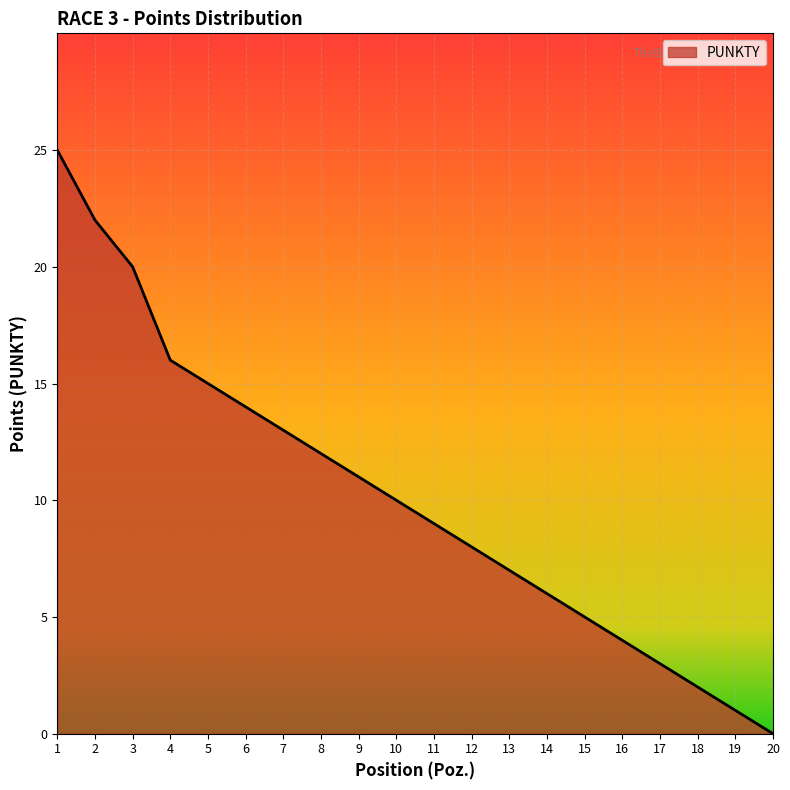

Rank the categories by value from lowest to highest.

20, 19, 18, 17, 16, 15, 14, 13, 12, 11, 10, 9, 8, 7, 6, 5, 4, 3, 2, 1